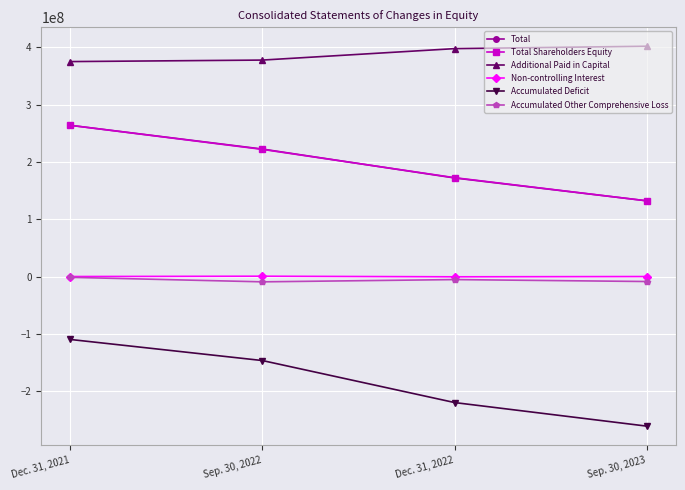

Which series has the largest range (max minus min)?

Accumulated Deficit